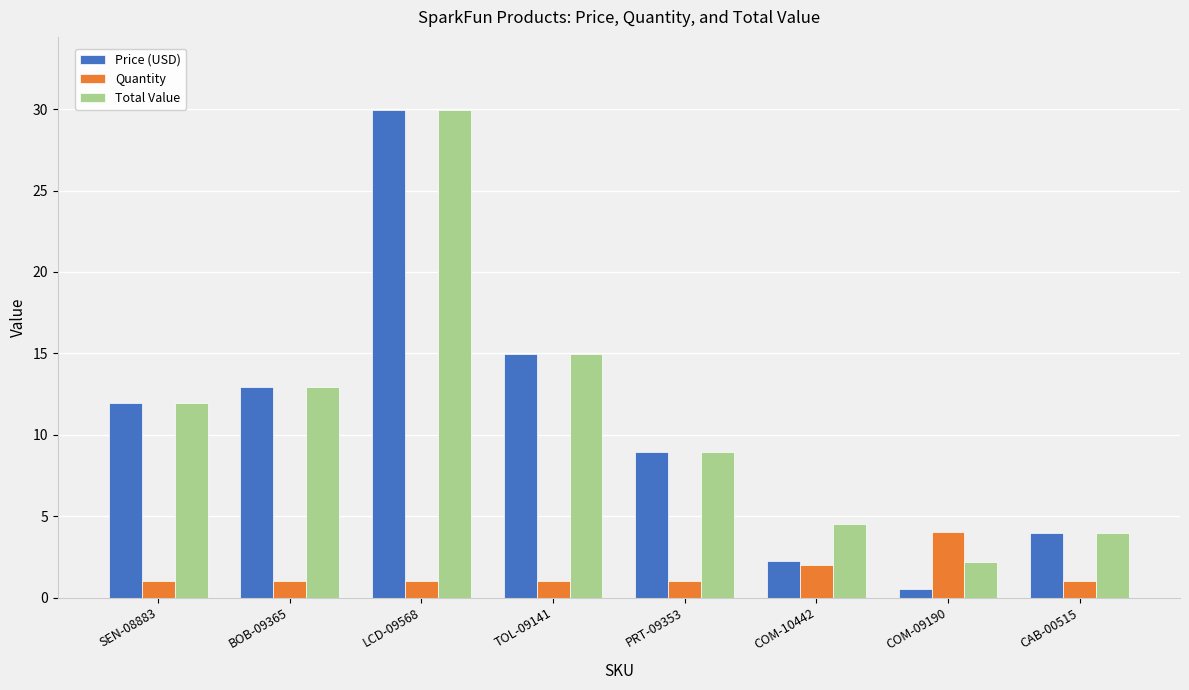

Which category has the highest value in the Total Value series?

LCD-09568